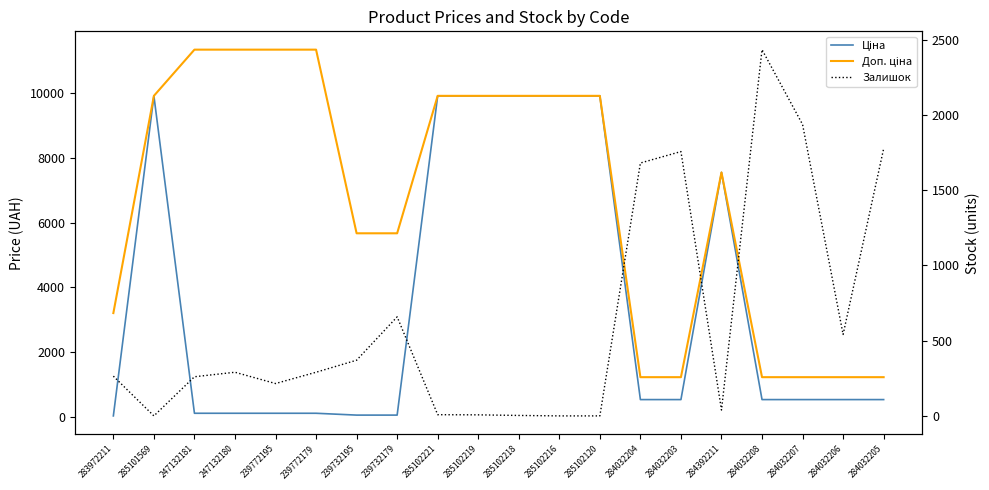

Reading left to right, list all the values displayed in this chart.

Ціна: 32.0	9908.5	113.3	113.3	113.3	113.3	56.7	56.7	9908.5	9908.5	9908.5	9908.5	9908.5	535.4	535.4	7545.9	535.4	535.4	535.4	535.4
Доп. ціна: 3205.0	9908.5	11334.0	11334.0	11334.0	11334.0	5667.0	5667.0	9908.5	9908.5	9908.5	9908.5	9908.5	1227.2	1227.2	7545.9	1227.2	1227.2	1227.2	1227.2
Залишок: 264.0	0.0	260.0	290.0	215.0	290.0	370.0	658.0	8.0	7.0	3.0	0.0	0.0	1680.0	1756.0	39.0	2433.0	1936.0	541.0	1775.0